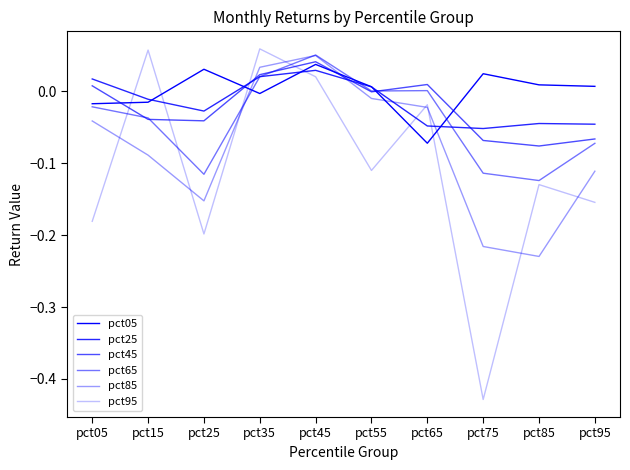

Is this an area chart (filled region under the line)?

No